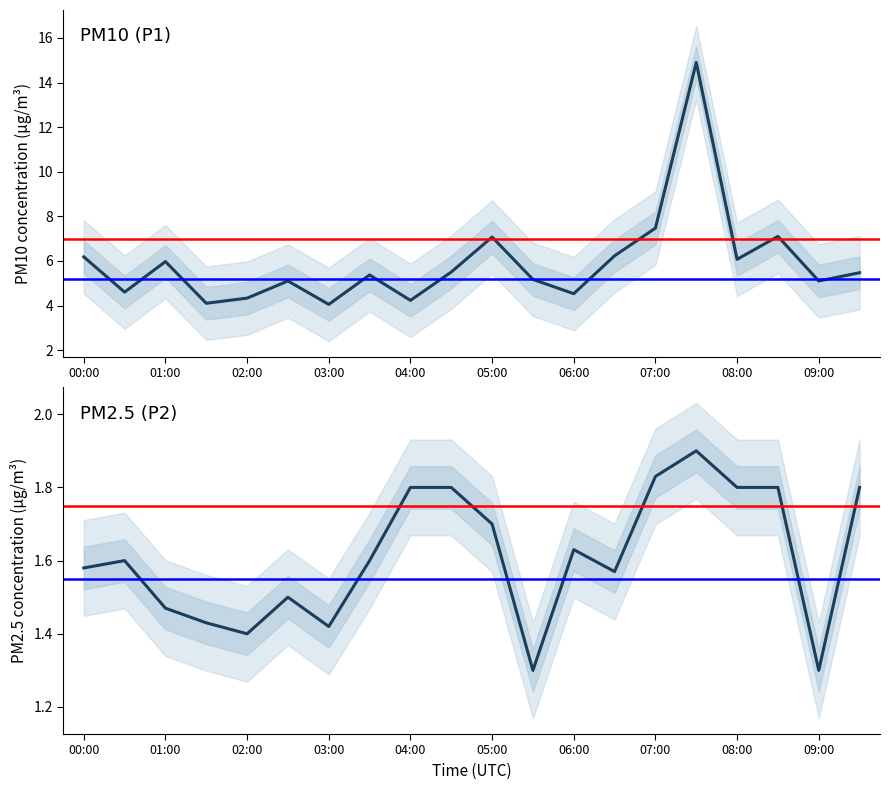

True or false: P1 has more than 0 points higher than both neighbors.

True